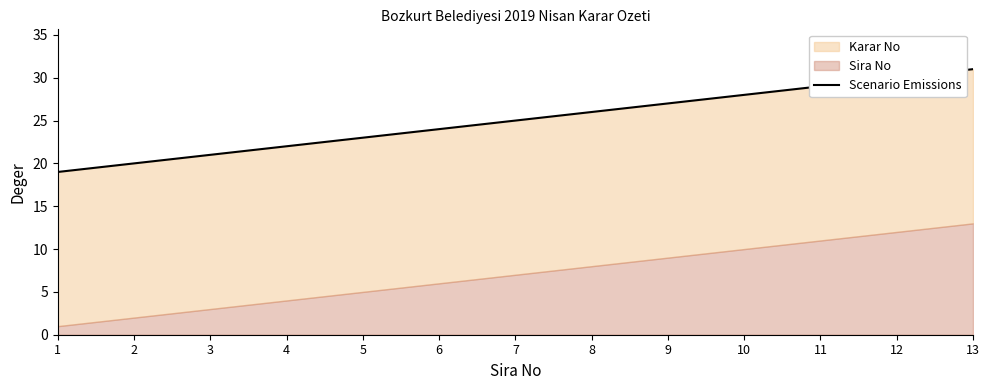

The value at 10 is 15. True or false?

False